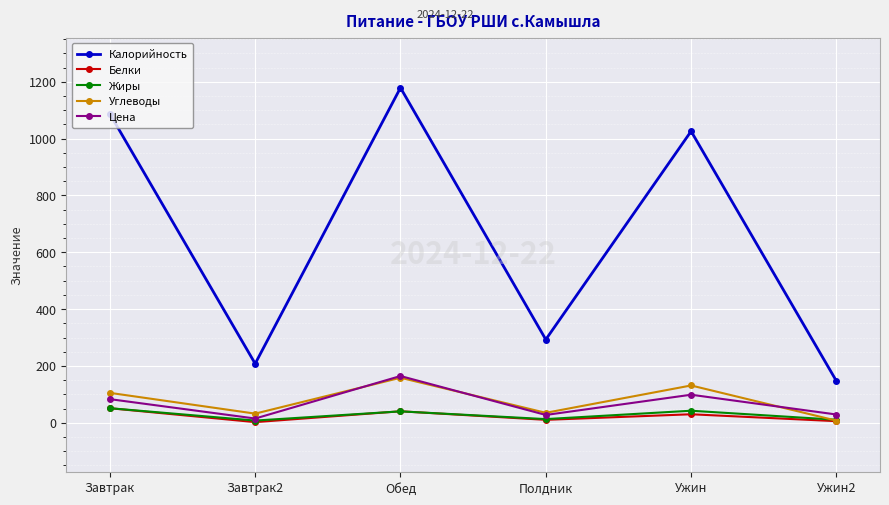

The Углеводы series shows 131.3 at Ужин. True or false?

True